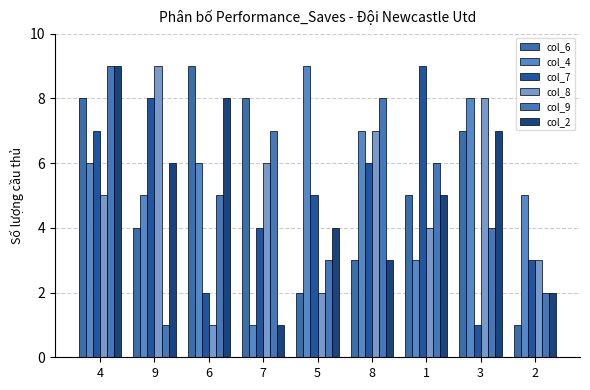

Reading left to right, transcribe all the data shown in this chart.

col_6: 4=8	9=4	6=9	7=8	5=2	8=3	1=5	3=7	2=1
col_4: 4=6	9=5	6=6	7=1	5=9	8=7	1=3	3=8	2=5
col_7: 4=7	9=8	6=2	7=4	5=5	8=6	1=9	3=1	2=3
col_8: 4=5	9=9	6=1	7=6	5=2	8=7	1=4	3=8	2=3
col_9: 4=9	9=1	6=5	7=7	5=3	8=8	1=6	3=4	2=2
col_2: 4=9	9=6	6=8	7=1	5=4	8=3	1=5	3=7	2=2